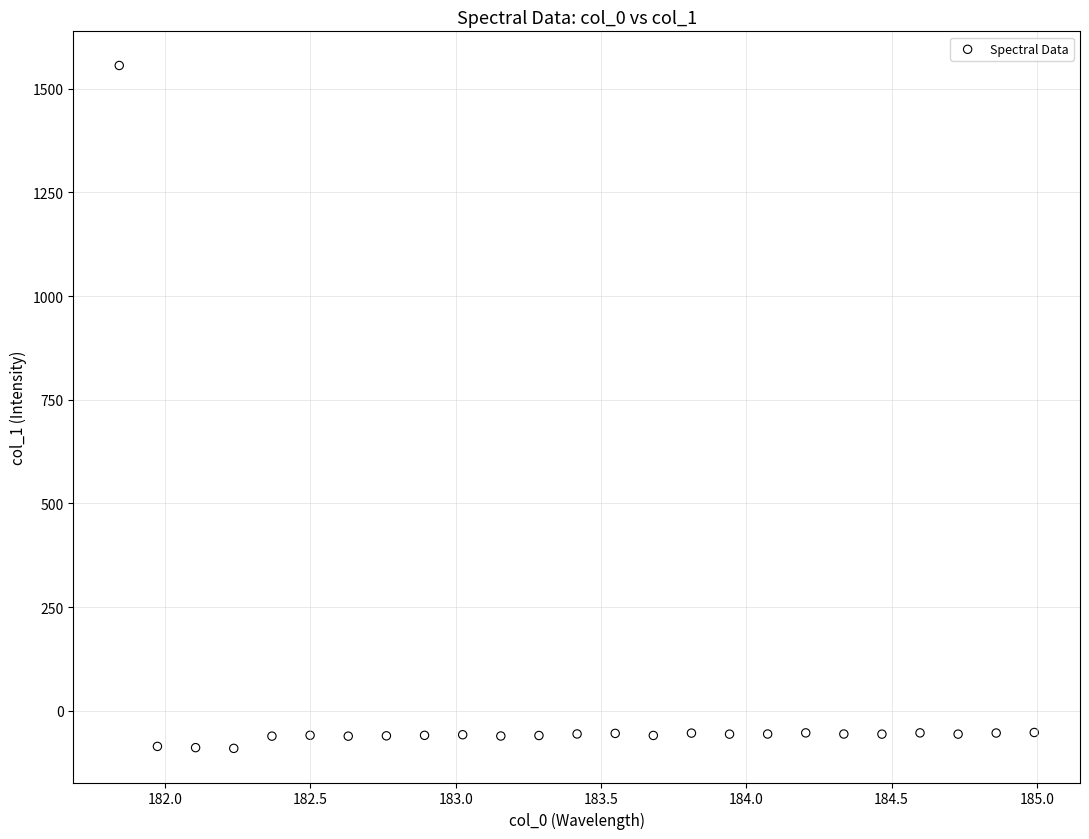

What is the range of Y values (max minus min)?

1646.9